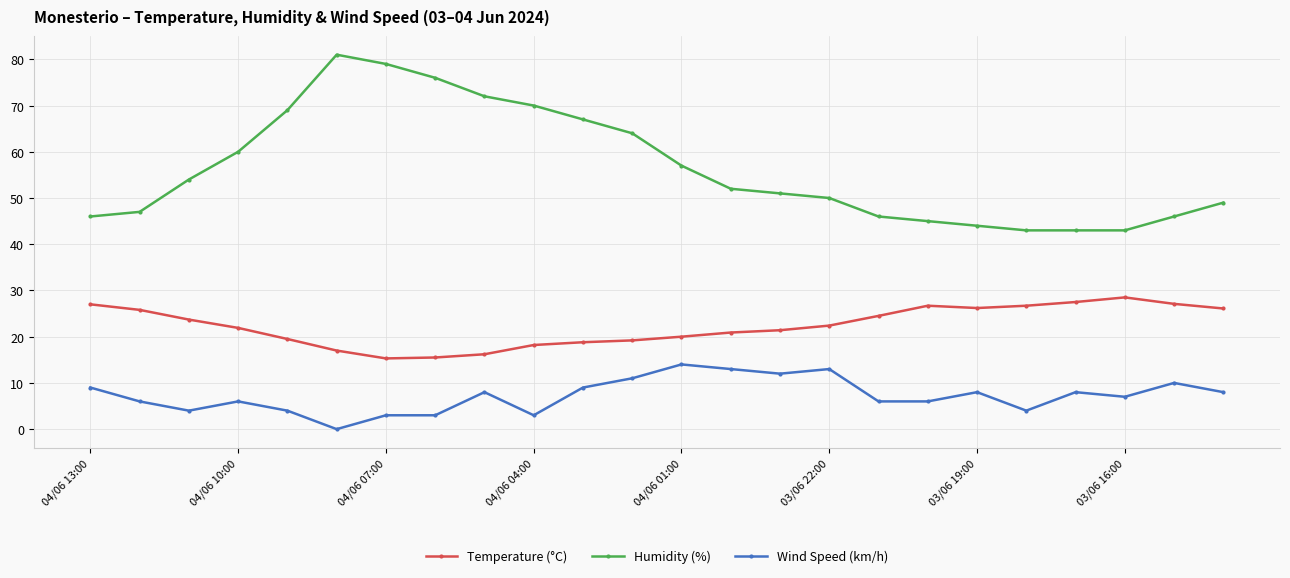

Which series has the largest range (max minus min)?

Humidity (%)